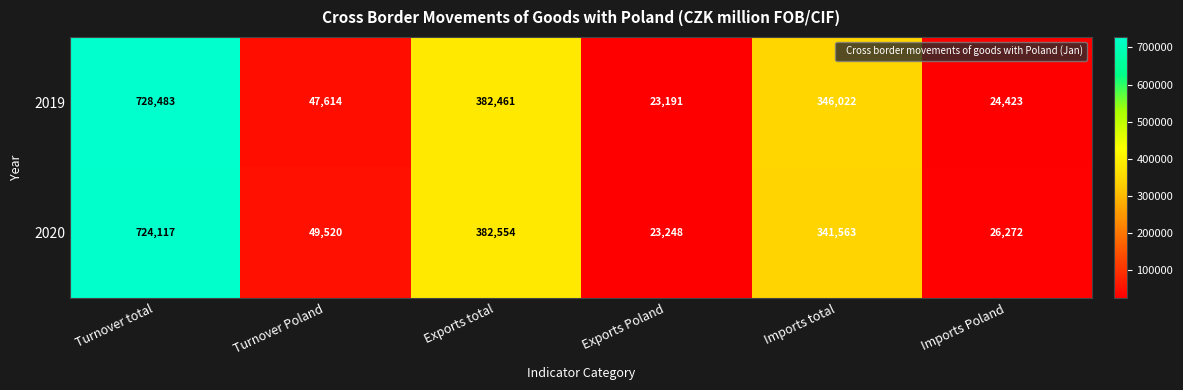

How many distinct data groups are displayed?

2